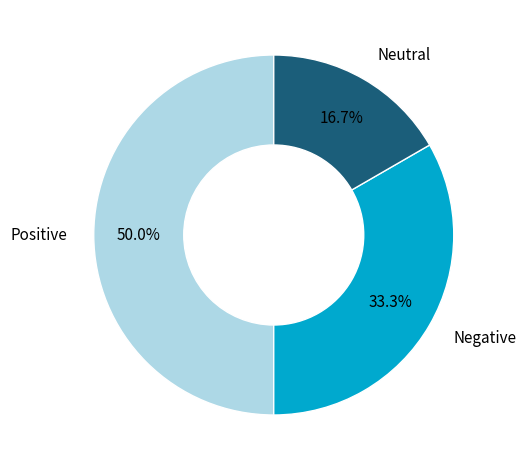

What is the total percentage of Positive and Neutral?

66.7%